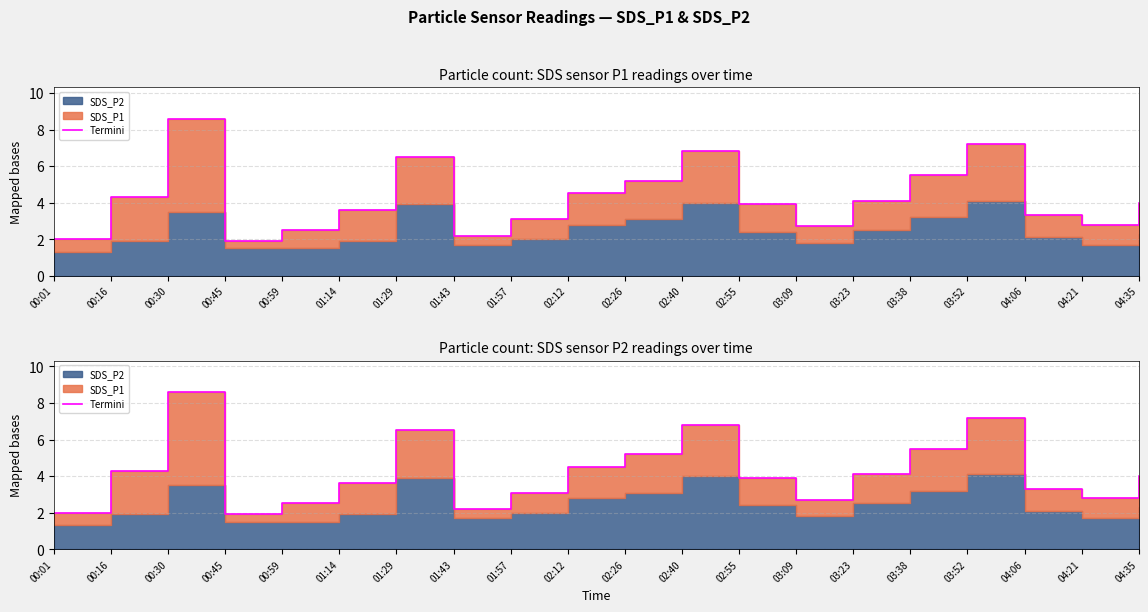

What is the value of the 17th point from the left?

7.2